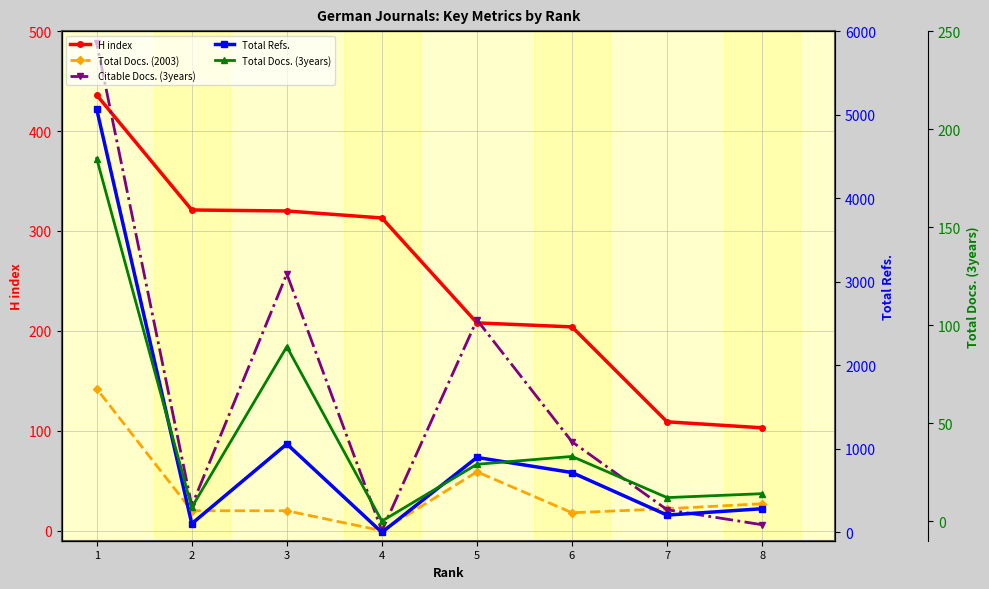

At which category is the sum across all series the highest?

1